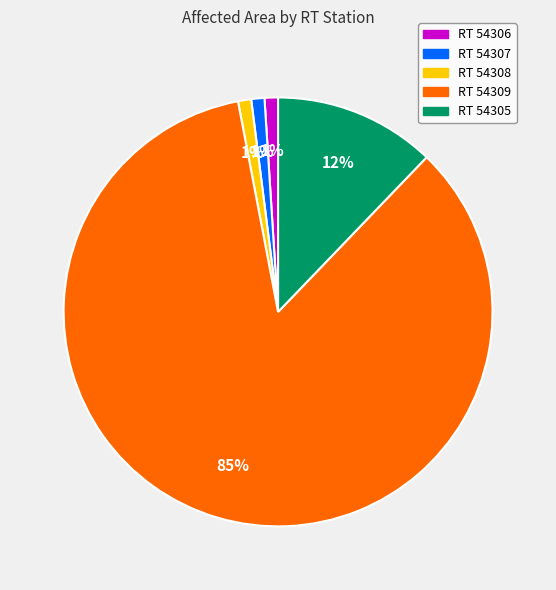

Is there a majority slice in this chart?

Yes